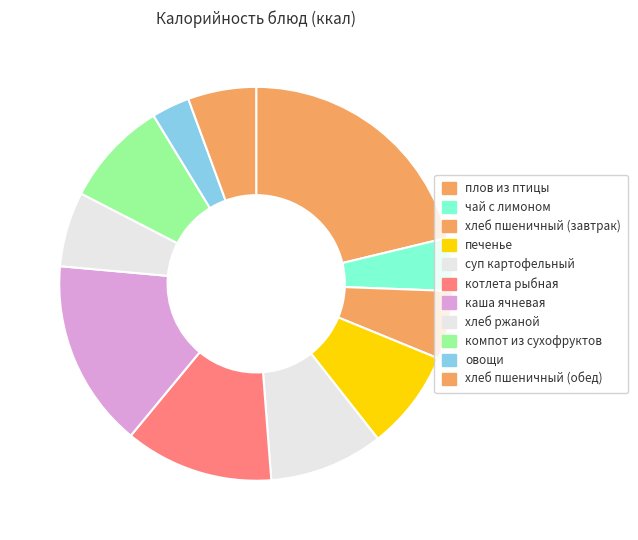

Is there a majority slice in this chart?

No